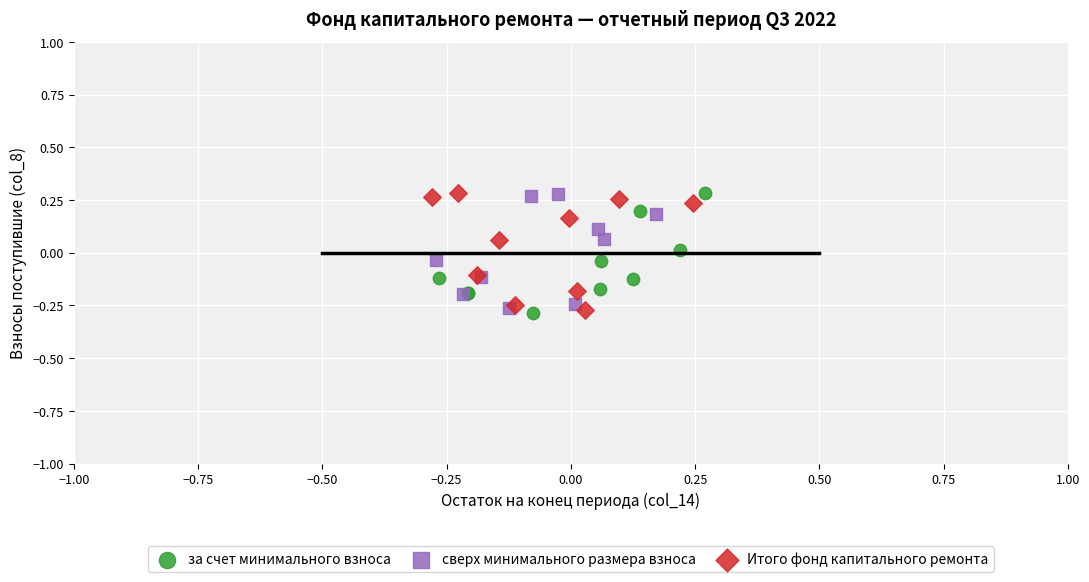

What are all the series names shown in the legend?

за счет минимального взноса, сверх минимального размера взноса, Итого фонд капитального ремонта